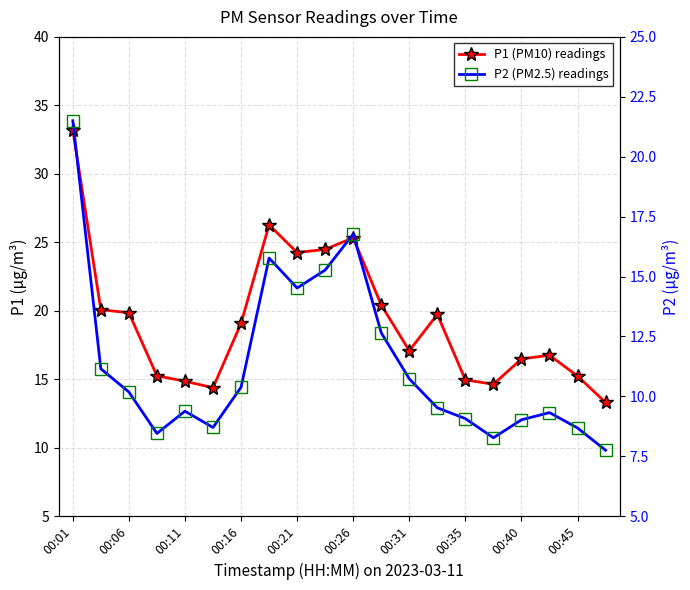

What is the label of the 16th point from the left?

15